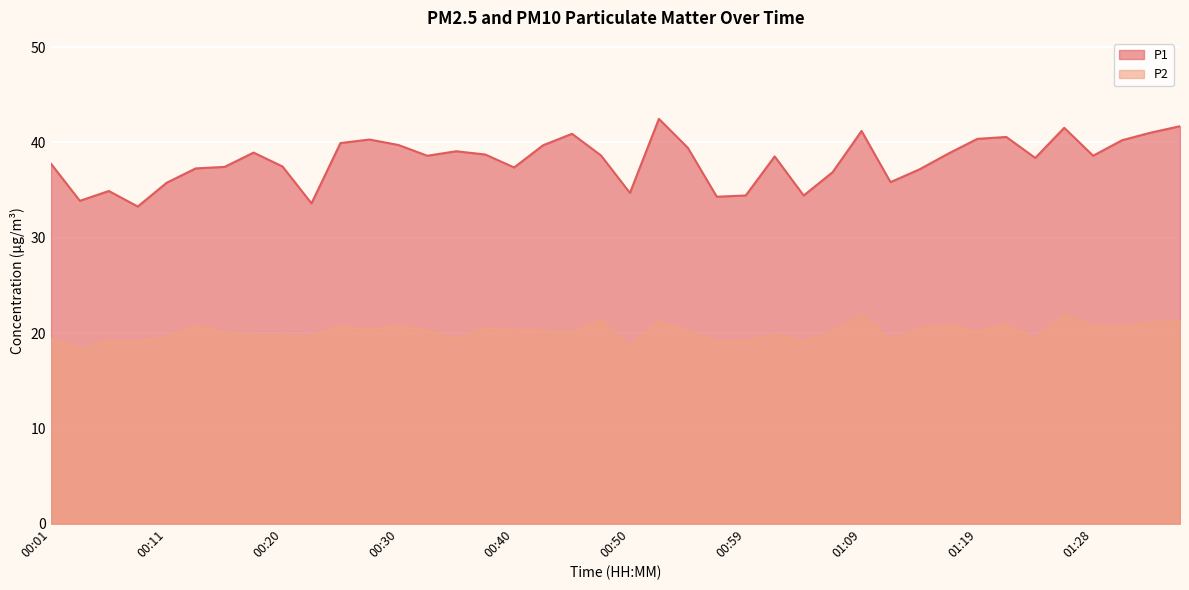

What is the sum of the P1 values at 01:02 and 00:03?

72.4